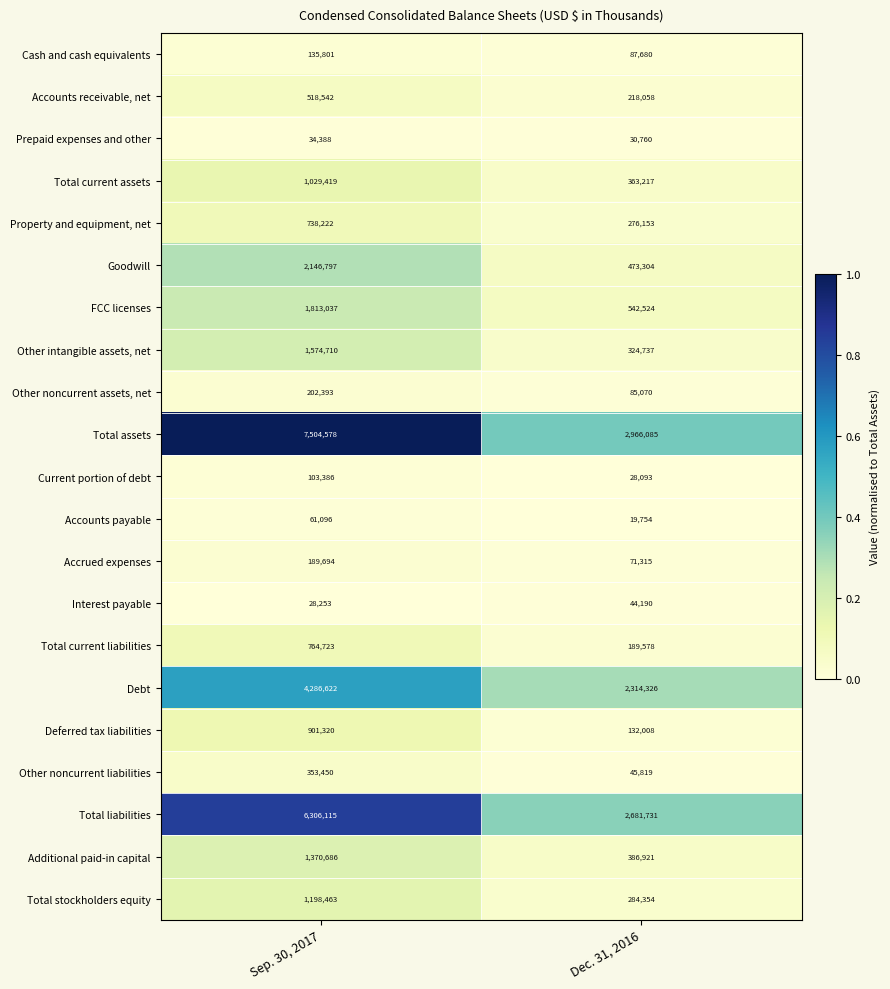

Which series changed the most between Sep. 30, 2017 and Dec. 31, 2016?

Total assets